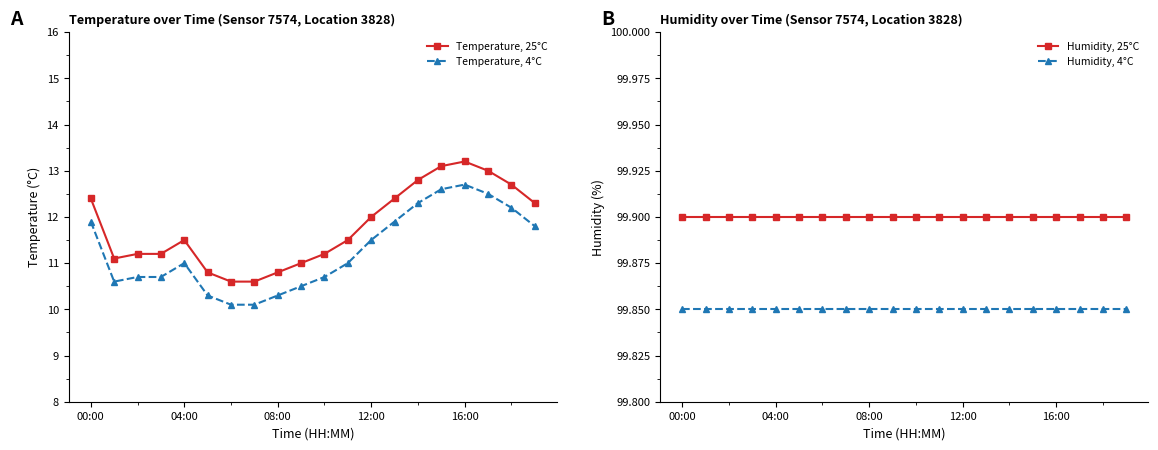

True or false: Humidity, 25°C and Temperature, 4°C intersect in this chart.

False